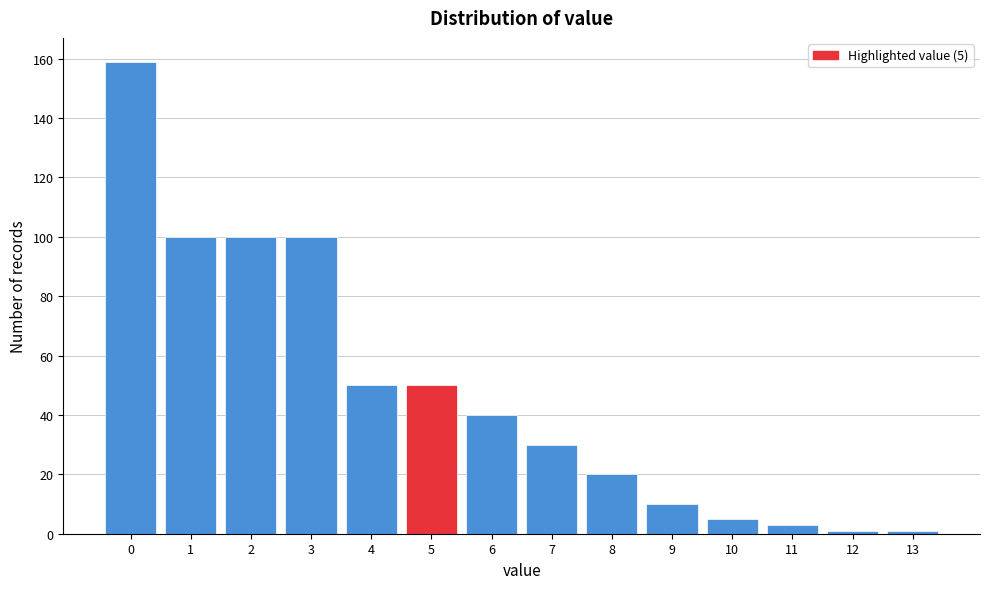

Over which range of the x-axis is the bar tallest?

-0.5 to 0.5